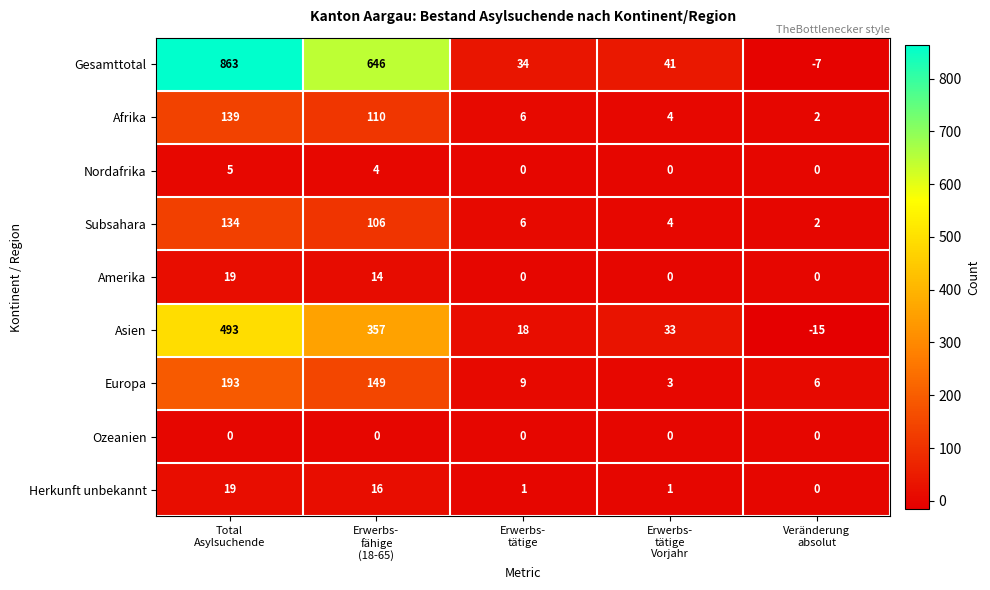

What is the minimum value for Europa?

3